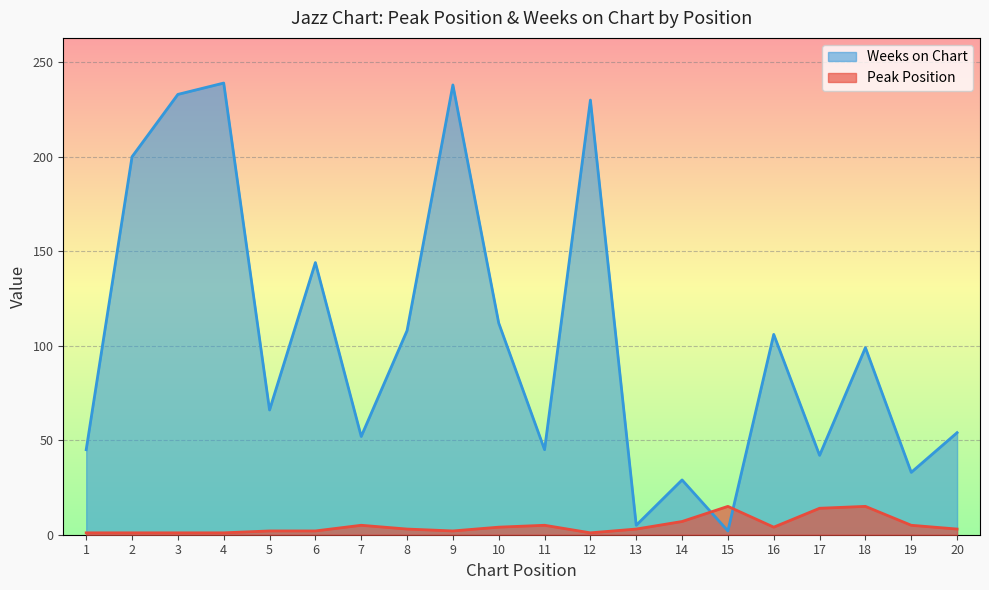

At how many categories does at least one series exceed 199?

5